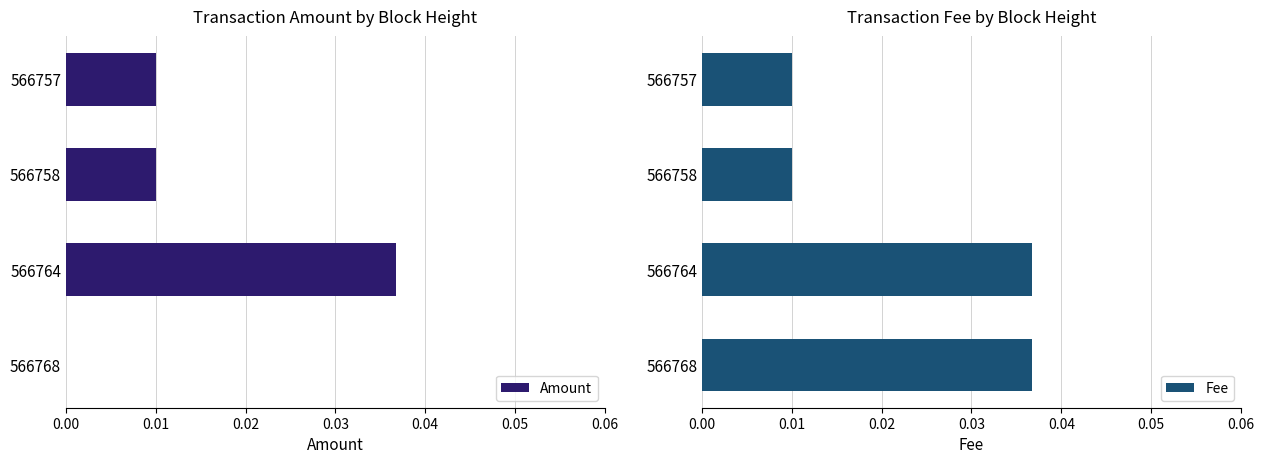

Which category has the highest value in the Amount series?

566764